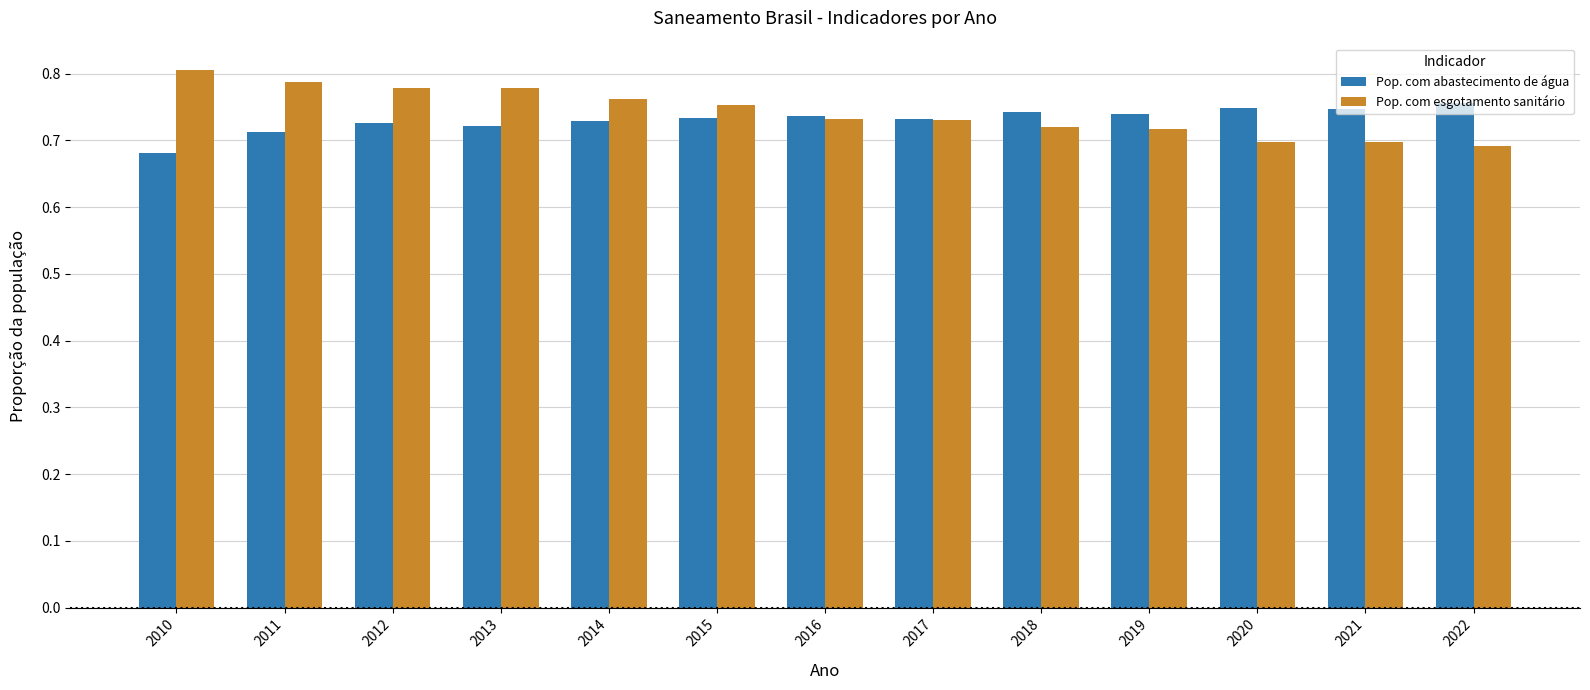

Count the number of data series in this chart.

2